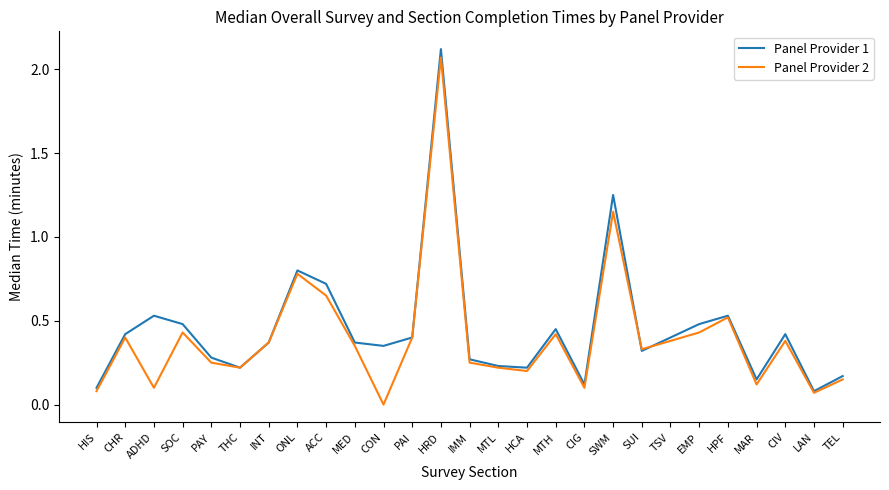

What position from the left is ADHD?

3